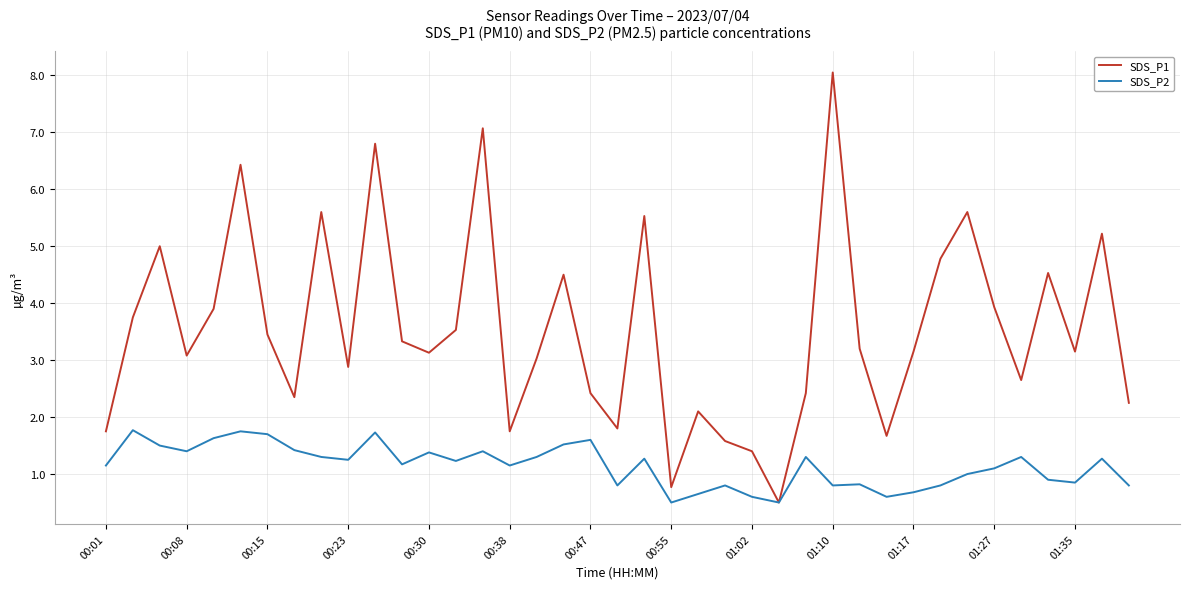

What is the lowest value of the SDS_P1 series?

0.5